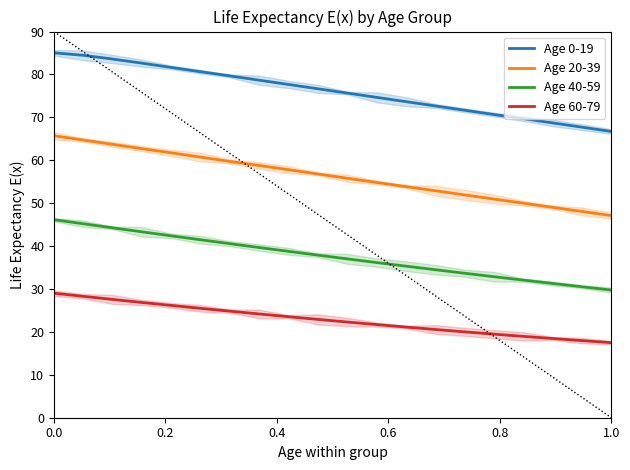

True or false: Age 0-19 and Age 60-79 intersect in this chart.

False